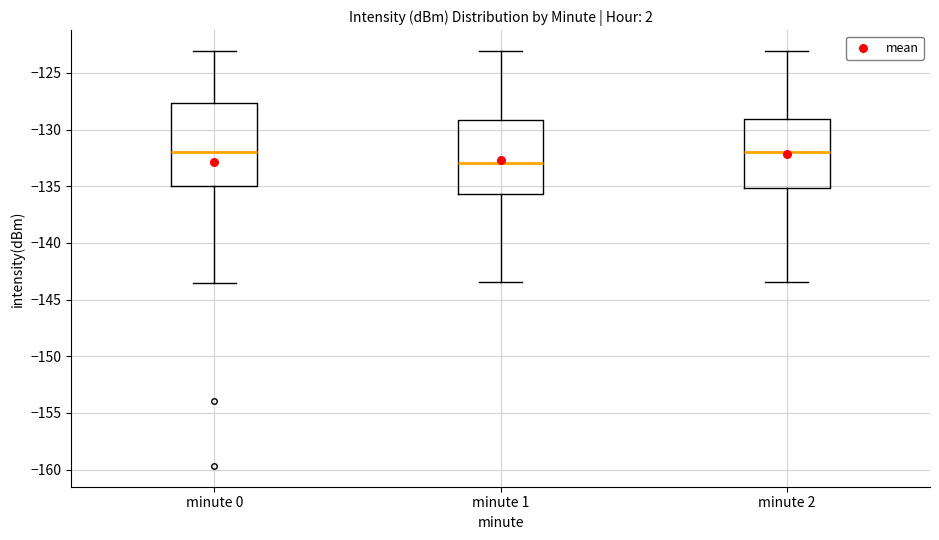

Which box's median line is the lowest?

minute 1